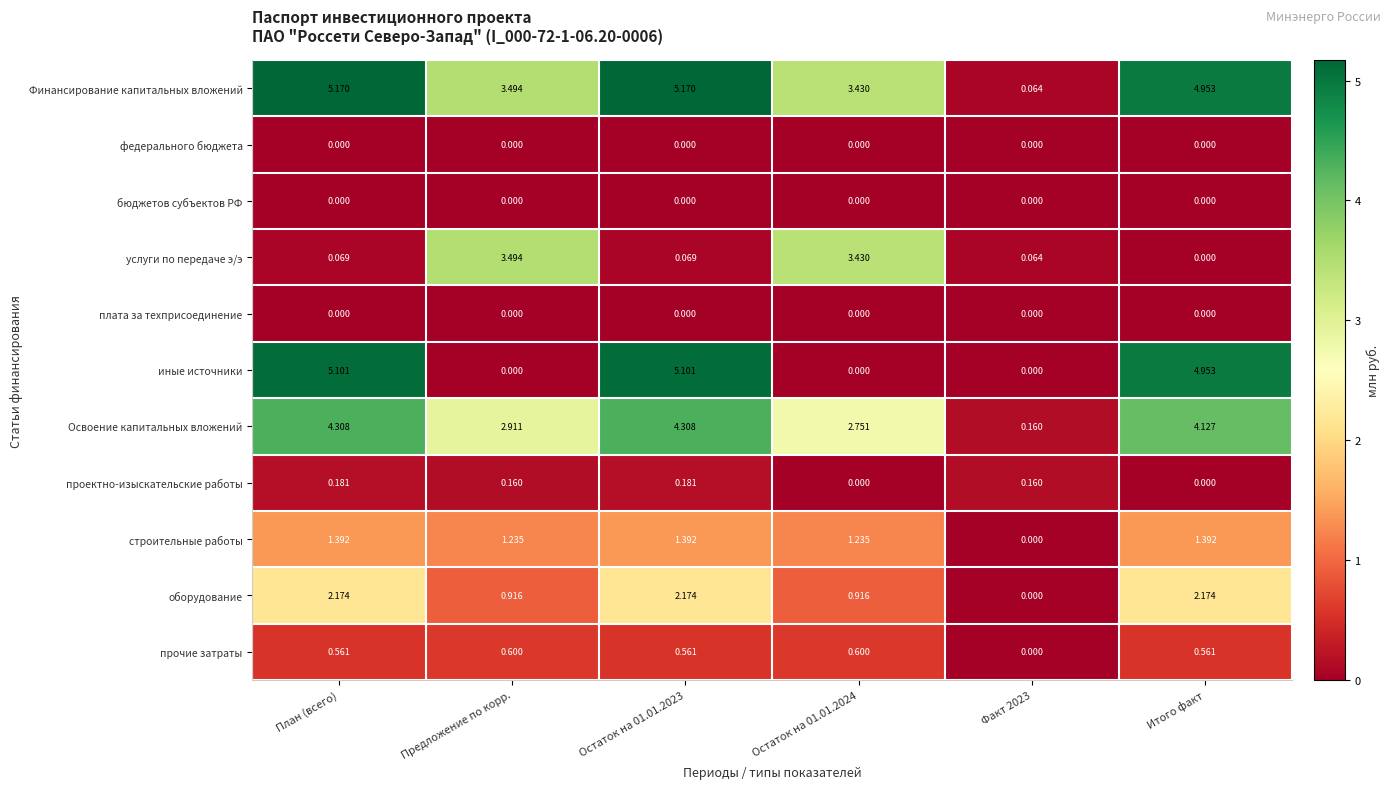

Is the value of бюджетов субъектов РФ at Остаток на 01.01.2023 greater than the value of оборудование at Остаток на 01.01.2023?

No